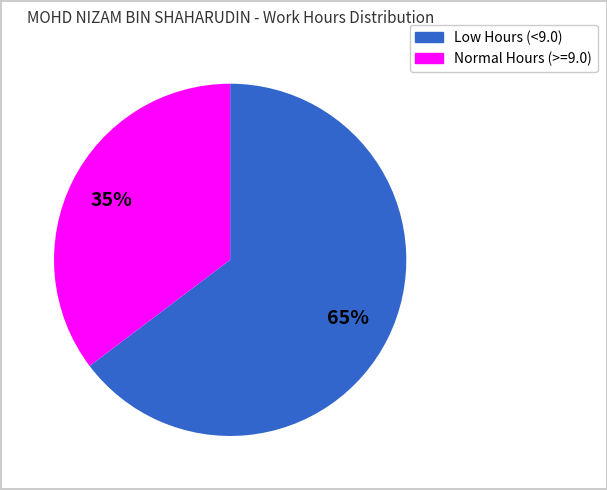

To the nearest percent, what is the average slice percentage?

50%